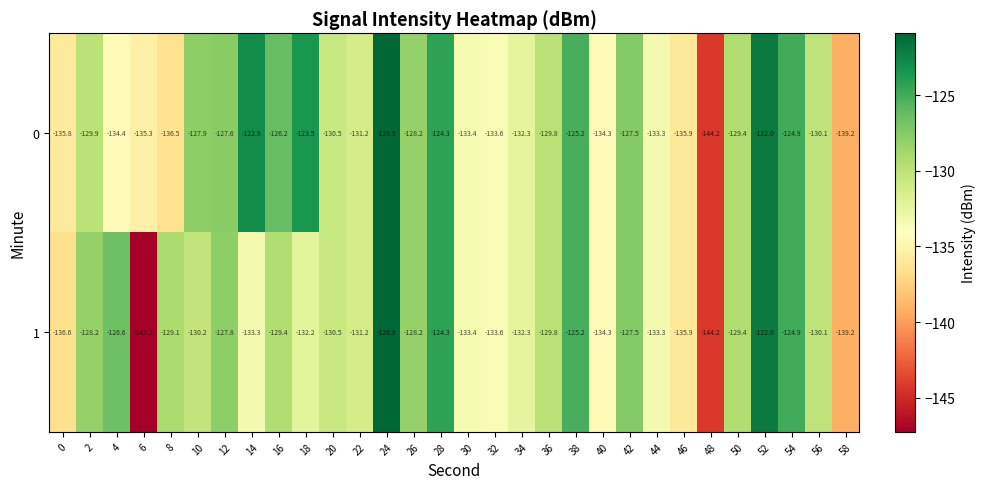

Which series has the largest total across all categories?

0